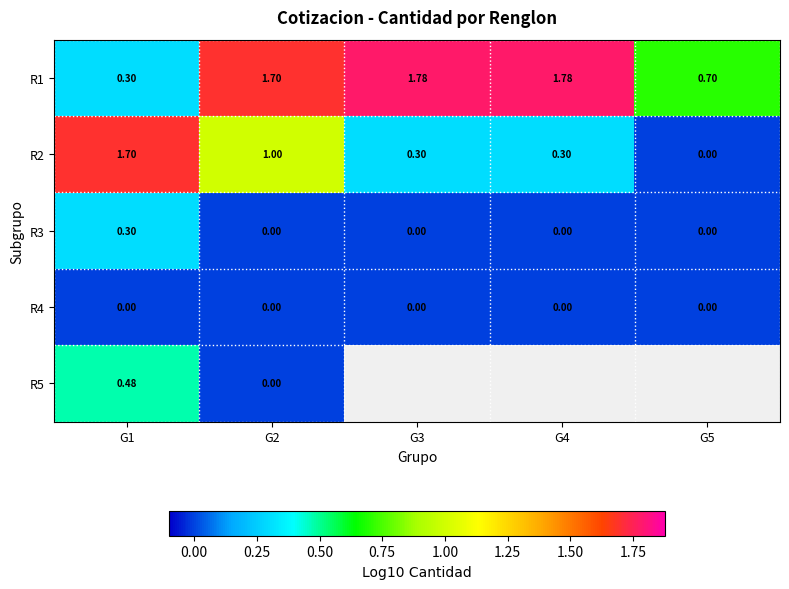

At how many categories does at least one series exceed 0?

5